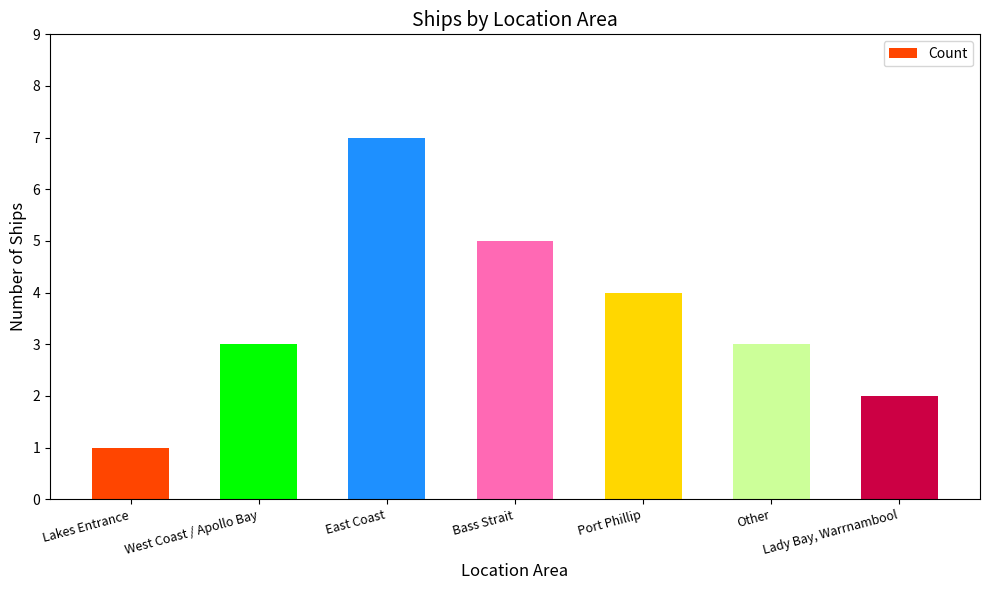

What is the average value?

4